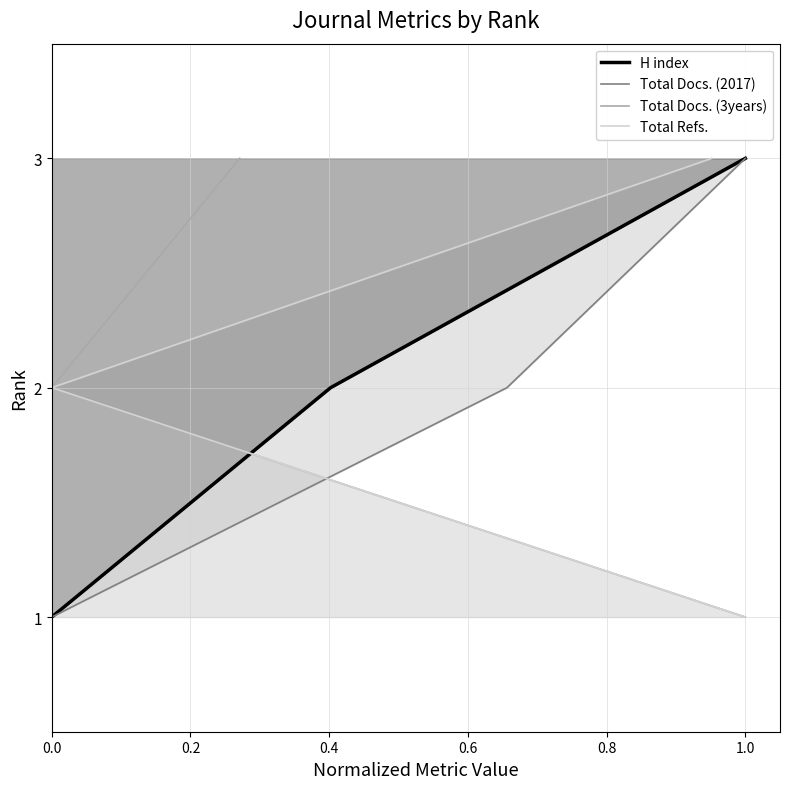

How many data points in H index are less than 2?

1